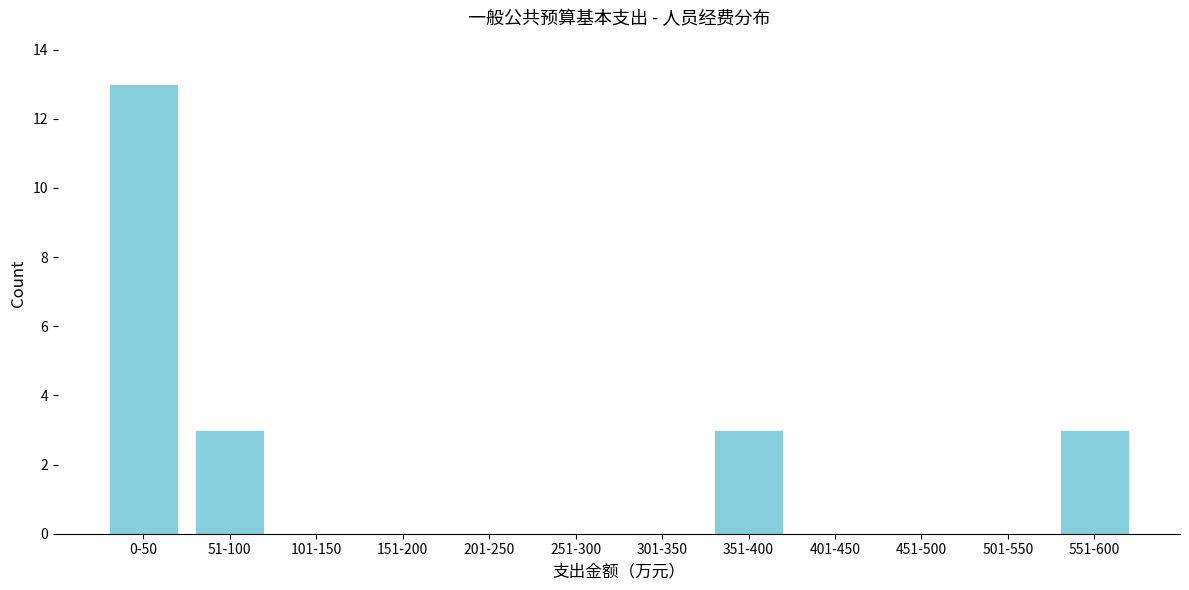

Reading left to right, what are all the values shown in this chart?

0-50=13	51-100=3	101-150=0	151-200=0	201-250=0	251-300=0	301-350=0	351-400=3	401-450=0	451-500=0	501-550=0	551-600=3